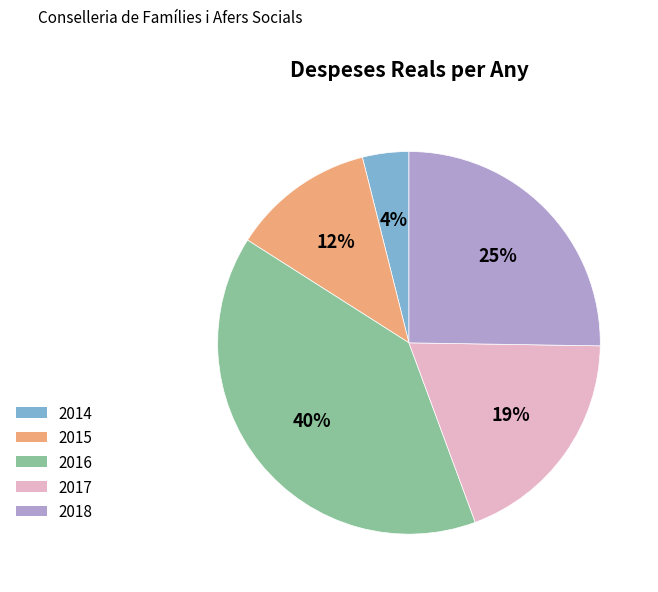

Is it true that 2014 is 4% of the pie?

True